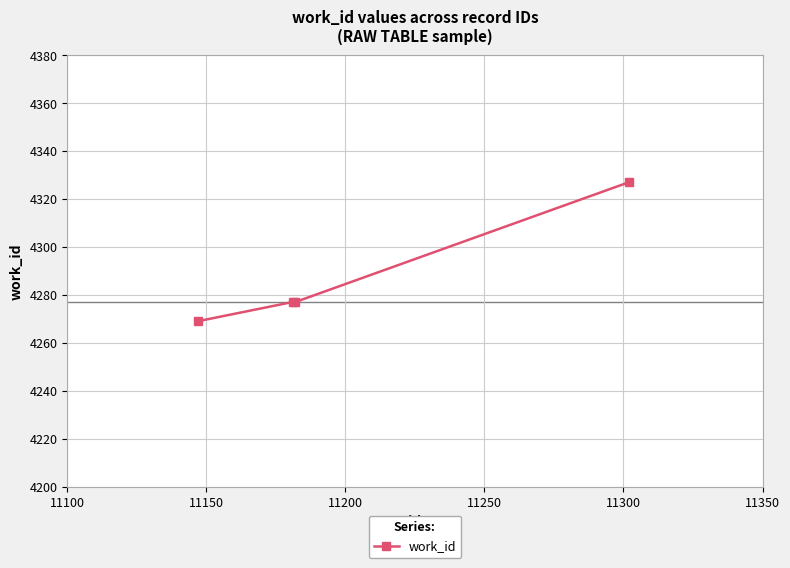

How many distinct data groups are displayed?

1